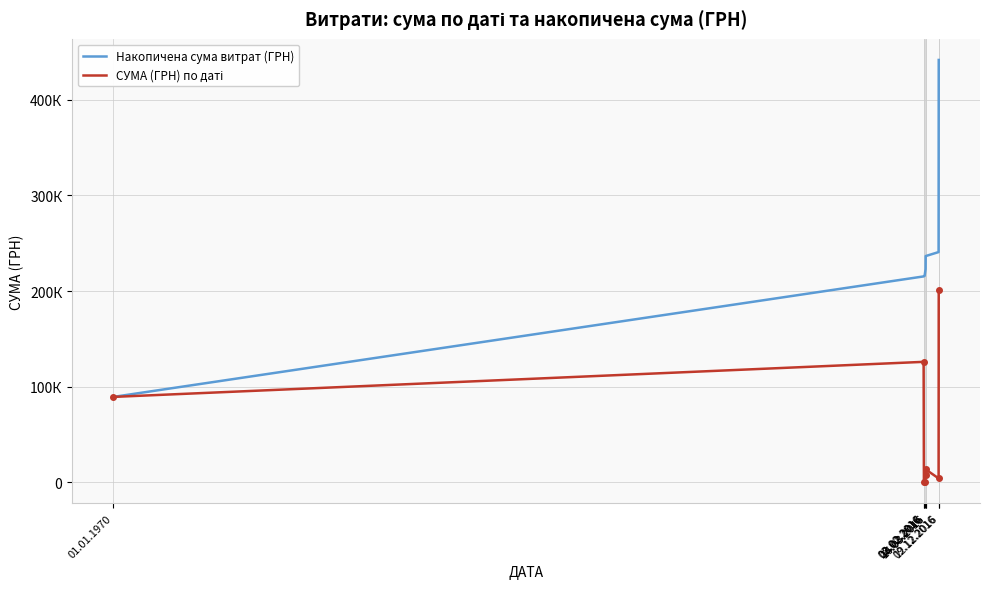

True or false: Накопичена сума витрат (ГРН) and СУМА (ГРН) по даті cross at least once.

False